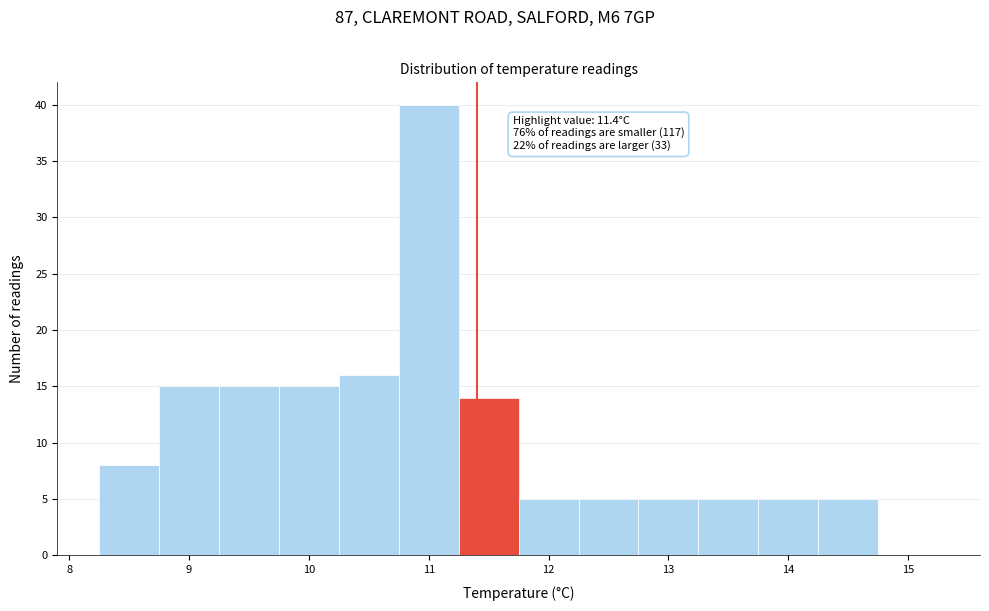

Which range on the x-axis has the tallest bar?

10.75 to 11.25